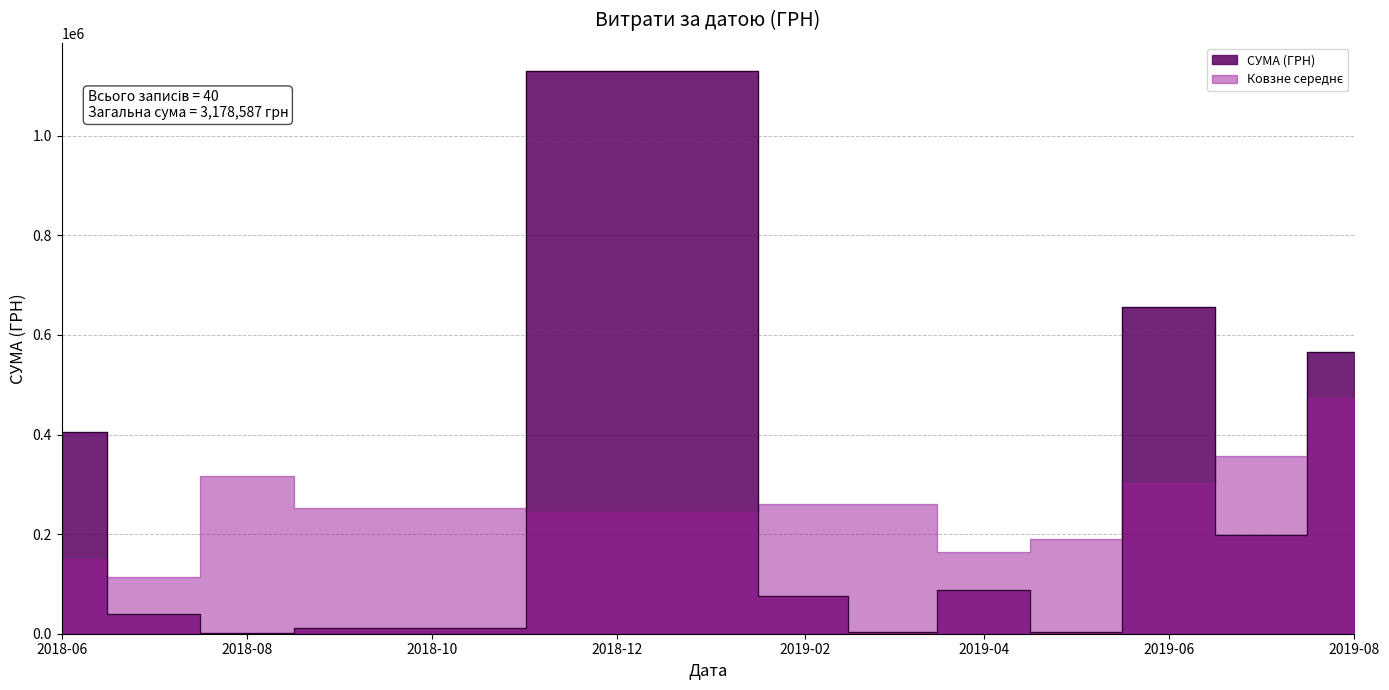

Between 12 and 20, which is larger?

20